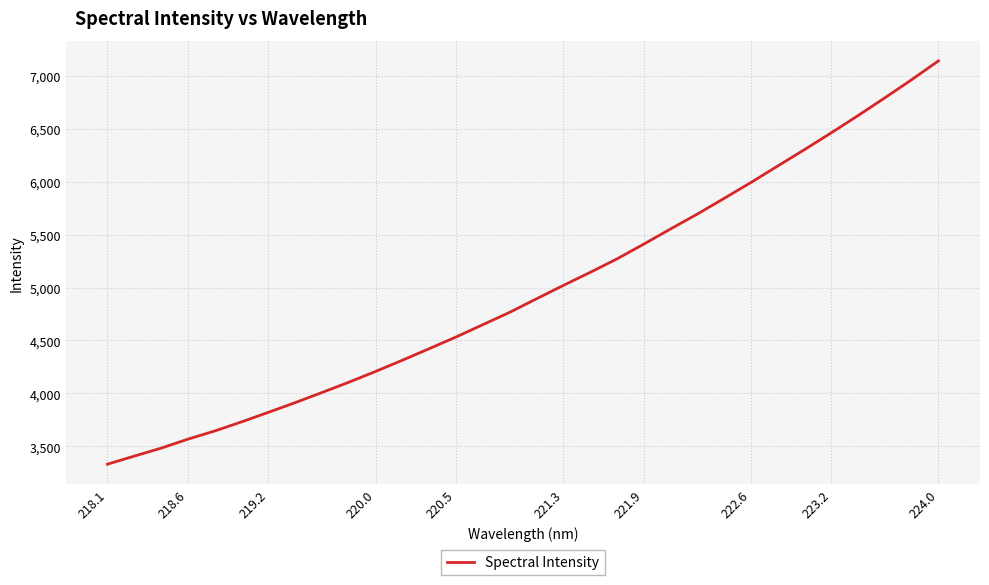

How many lines are shown in the chart?

1